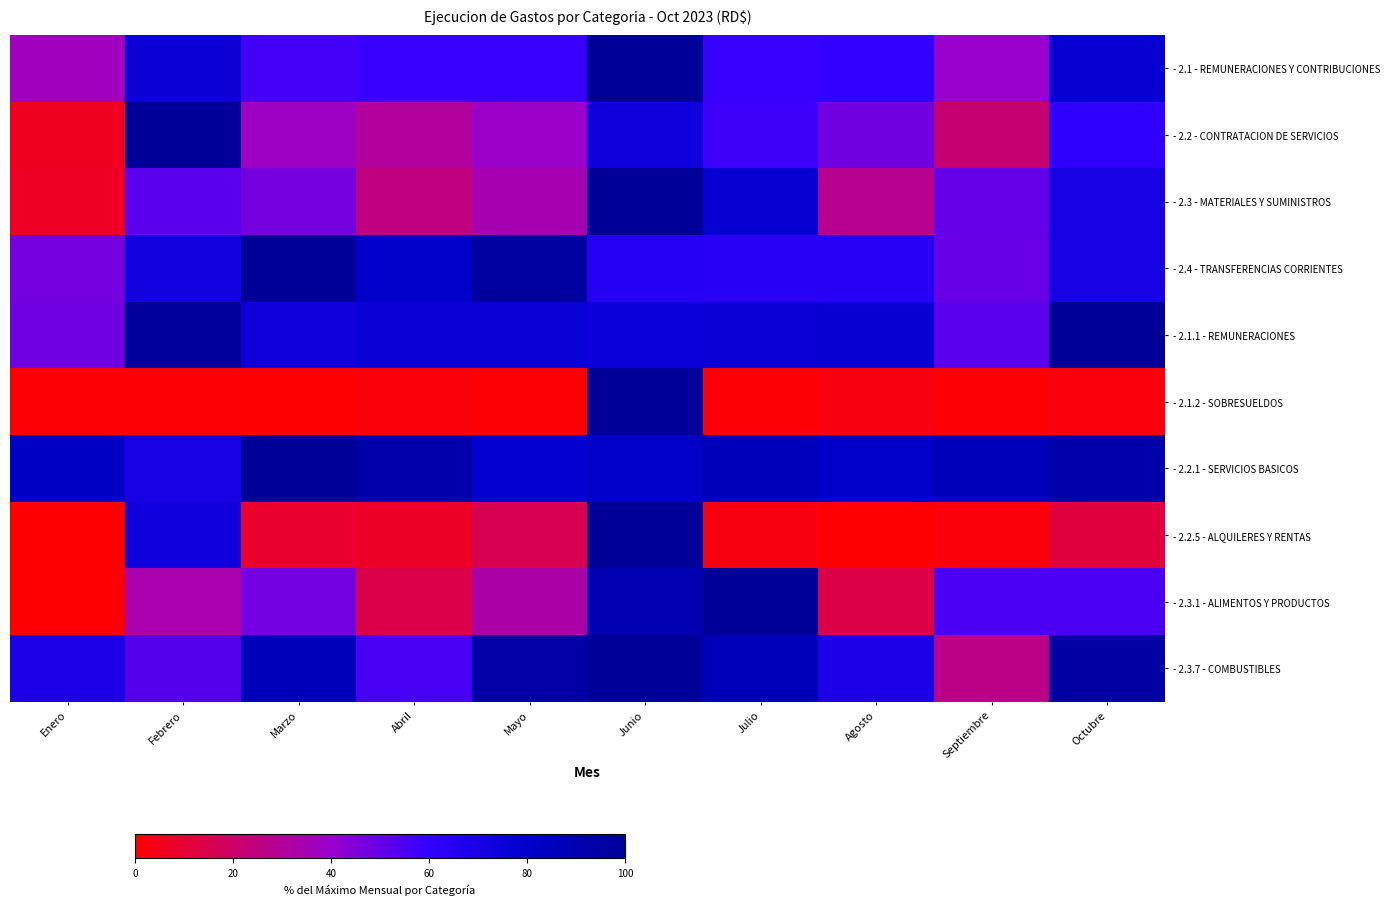

What is the total value across all series at Agosto?

445.1